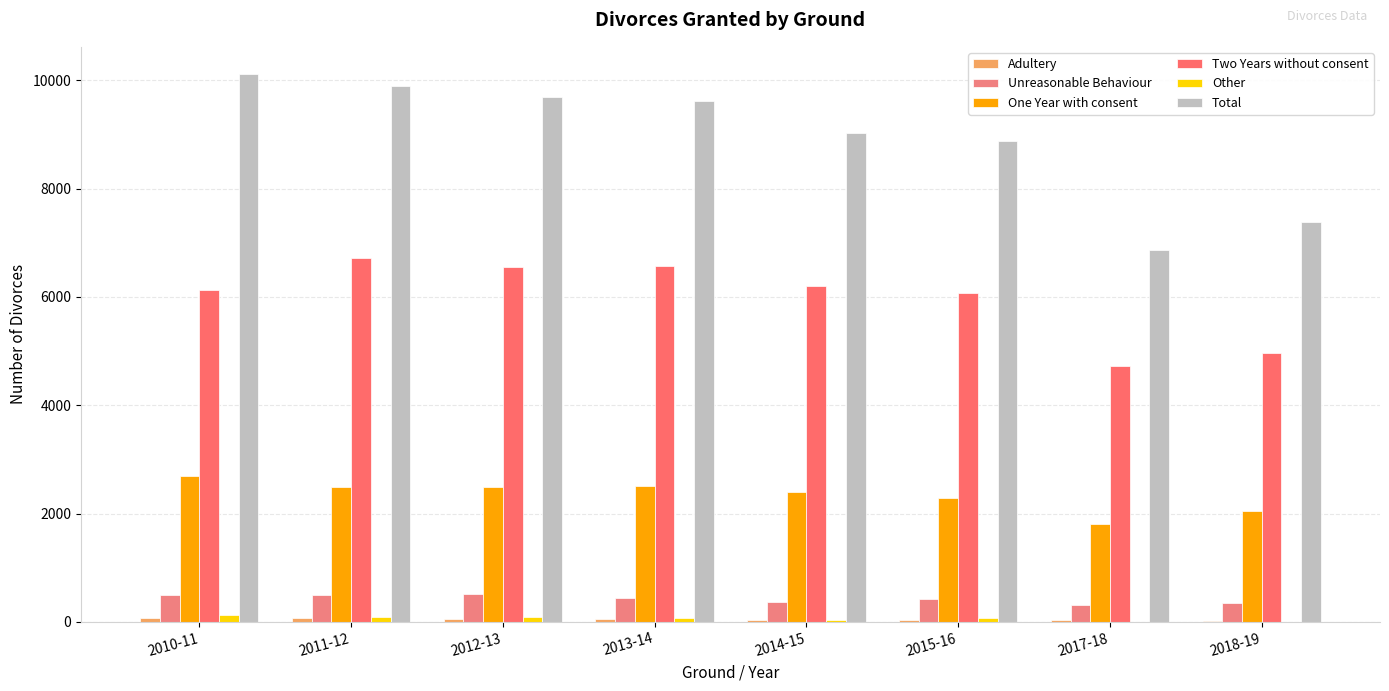

What is the label of the 2nd bar from the left?

2011-12